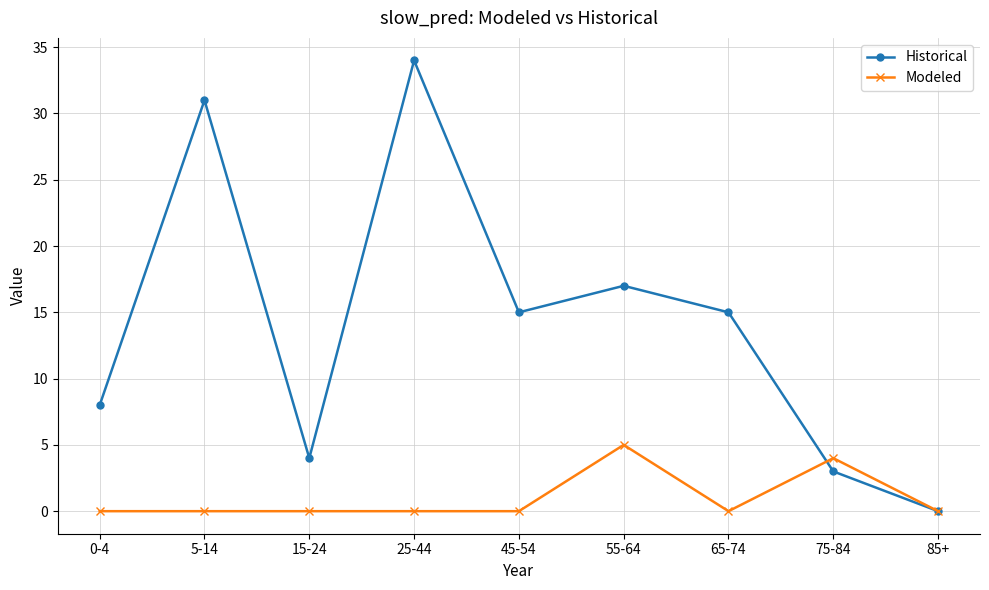

Read the Historical value at 75-84, to the nearest 5.

5